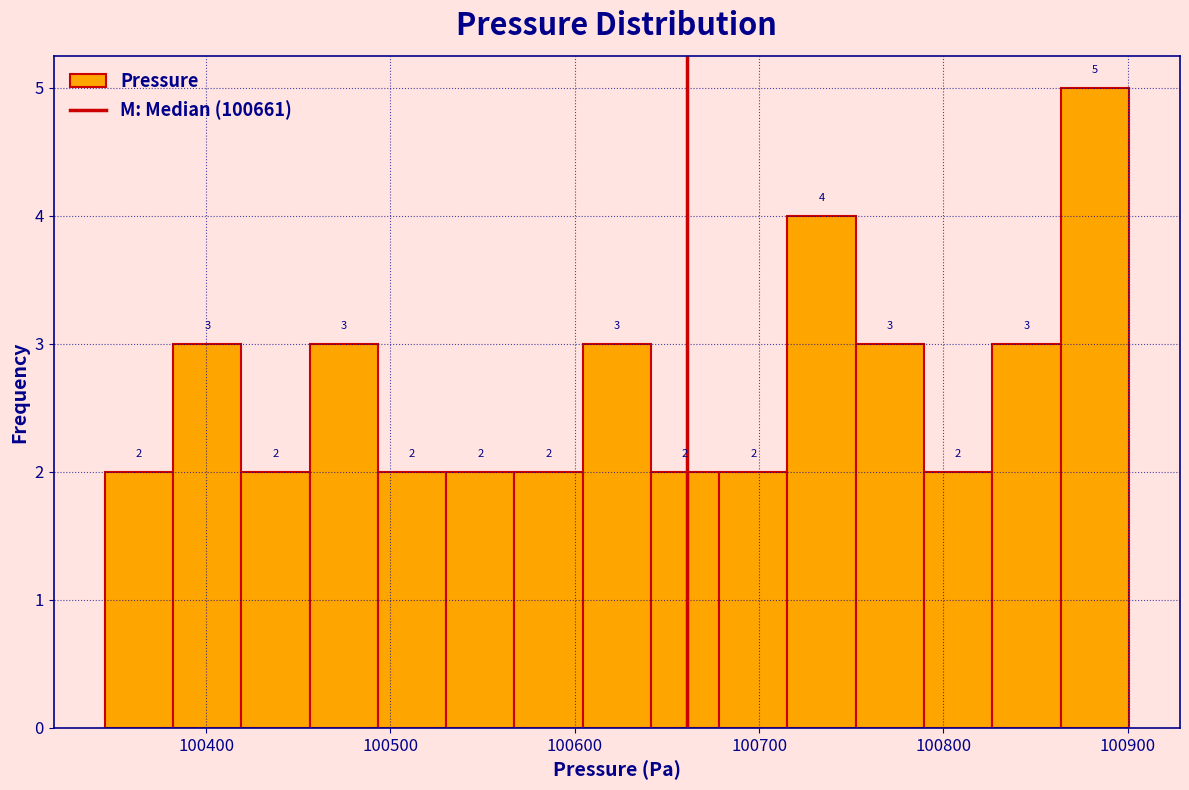

Around what value on the x-axis is the tallest bar? Give the approximate position of its centre, as read against the axis.

100880